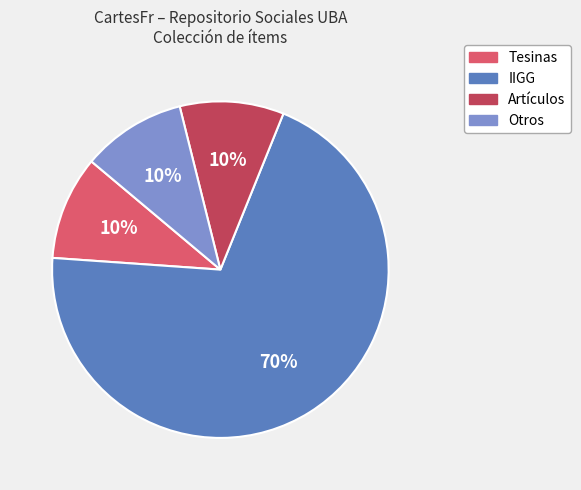

To the nearest percent, what is the average slice percentage?

25%